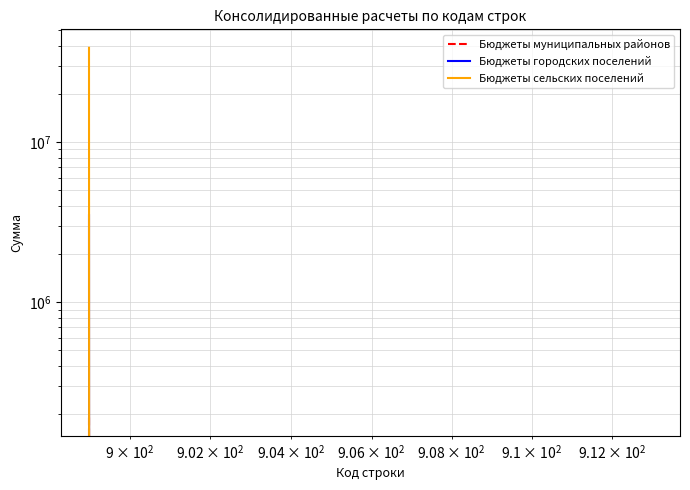

True or false: Бюджеты муниципальных районов and Бюджеты городских поселений cross at least once.

False